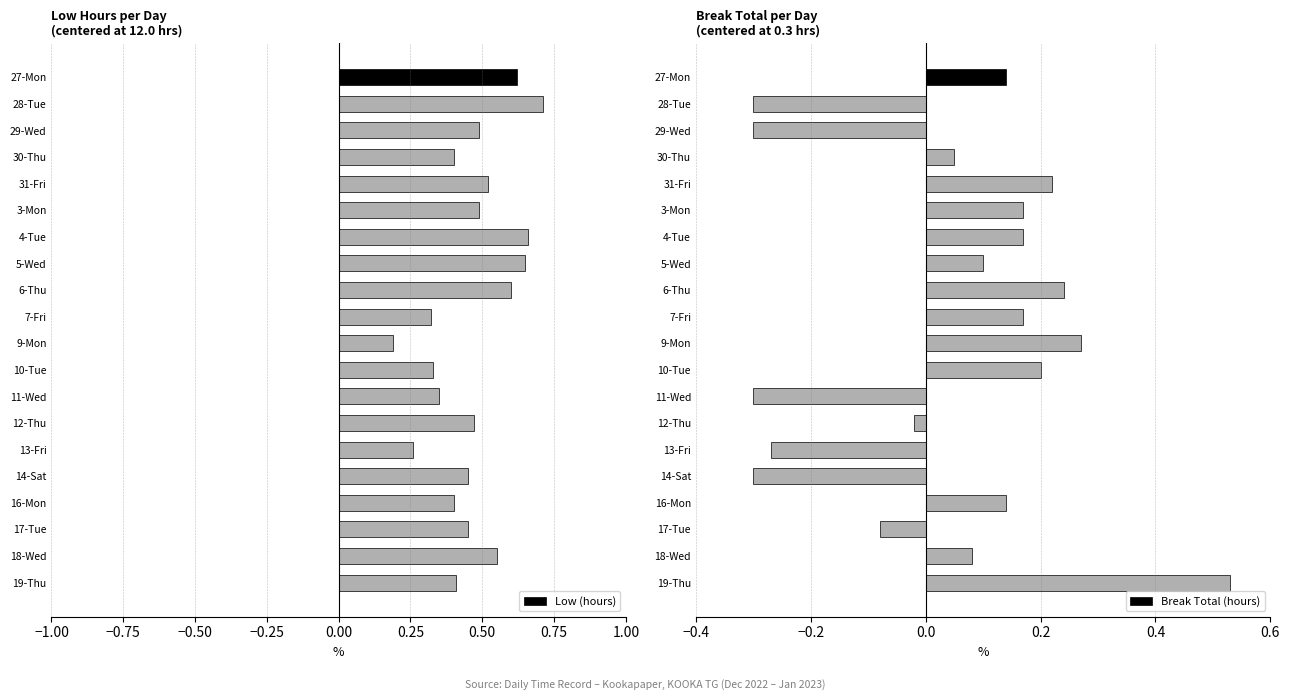

Rank the series by their average value, from highest to lowest.

Low (hours), Break Total (hours)